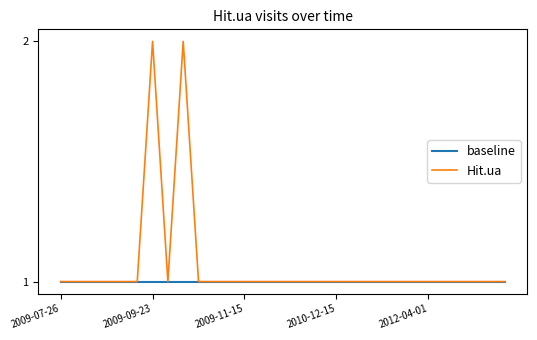

Rank the series by their average value, from highest to lowest.

Hit.ua, baseline